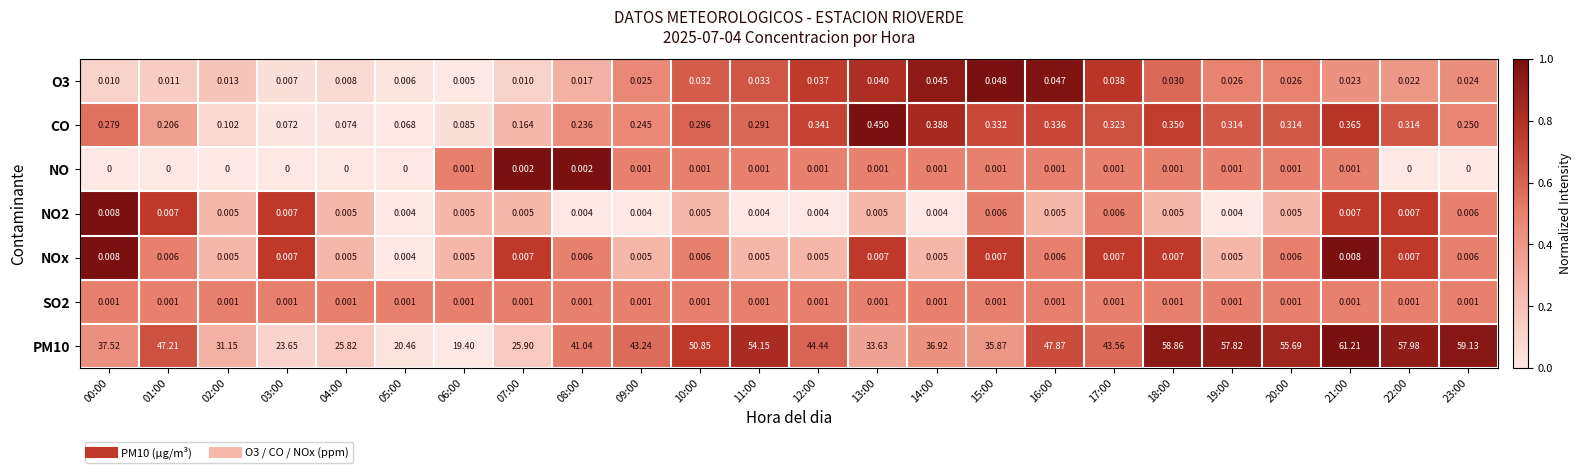

Is the value of SO2 at 05:00 greater than the value of NO at 05:00?

Yes